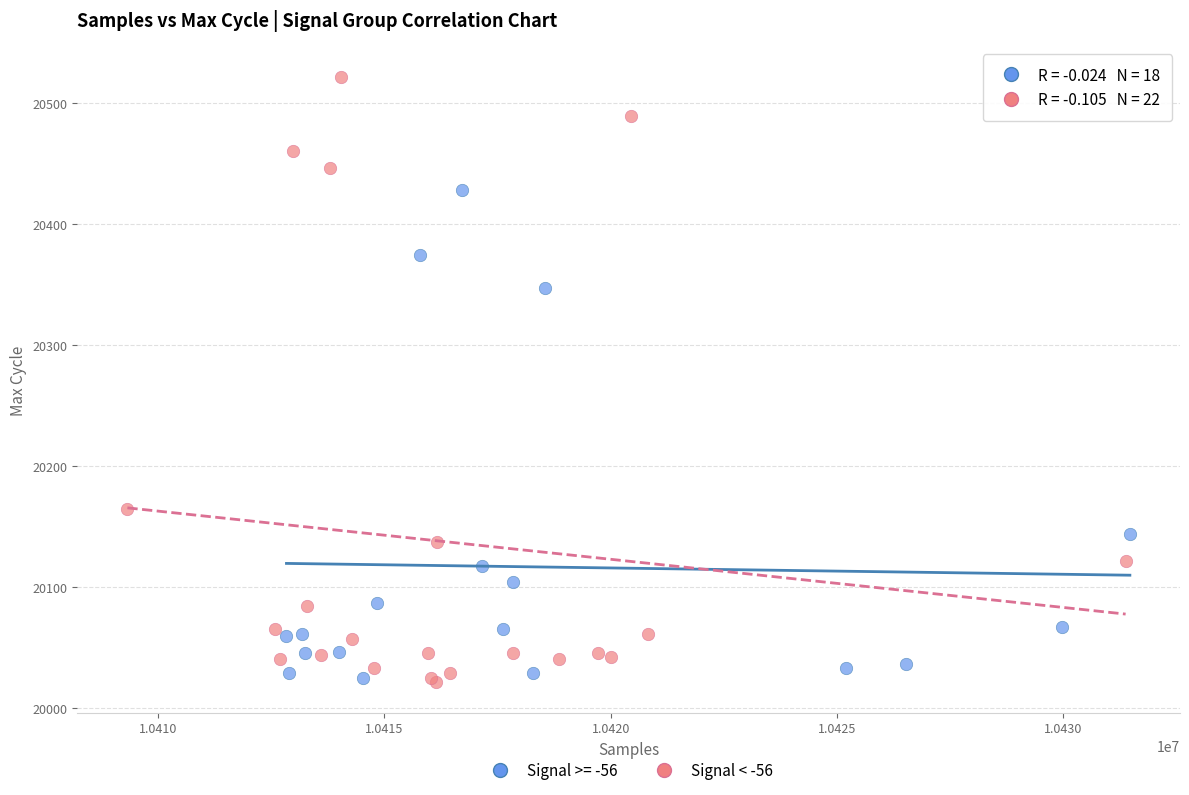

Which series contains the highest Y value?

Signal < -56